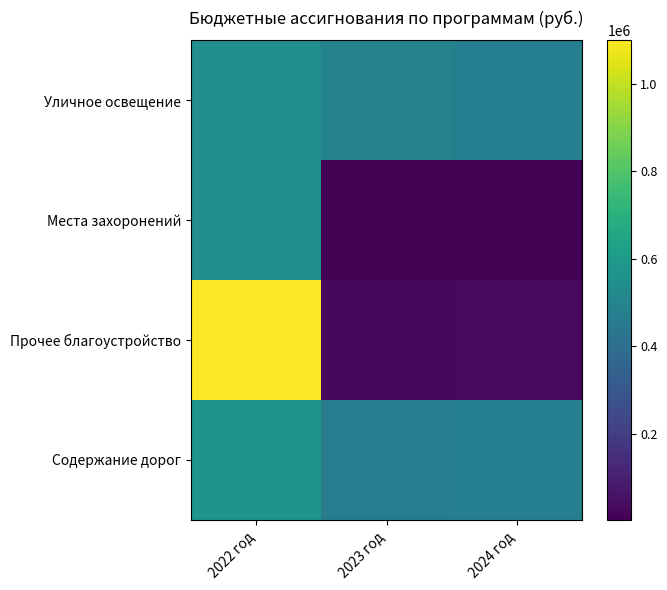

Which has a higher value, 2023 год or 2024 год?

2023 год